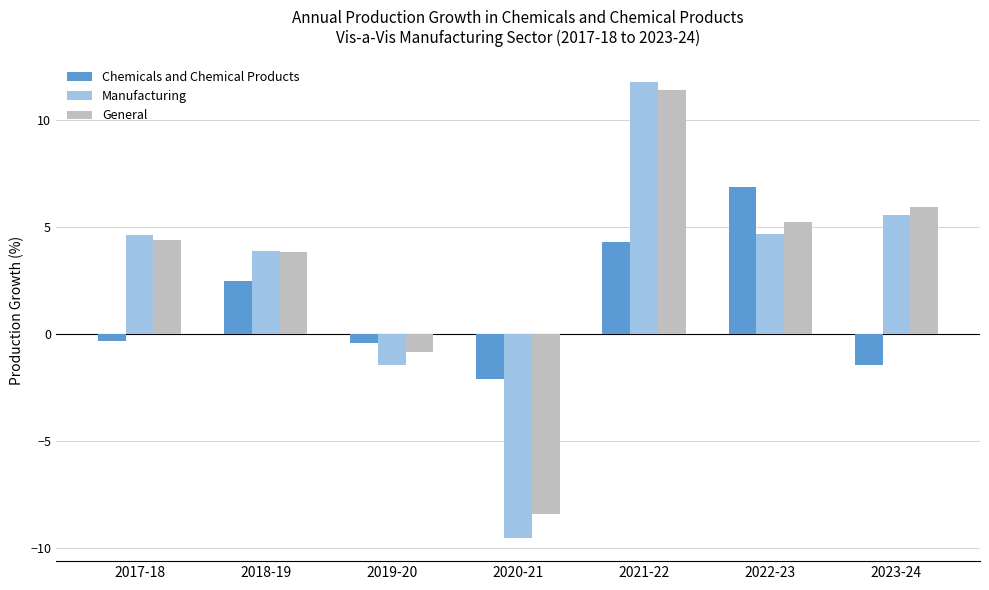

What is the lowest value of the General series?

-8.4